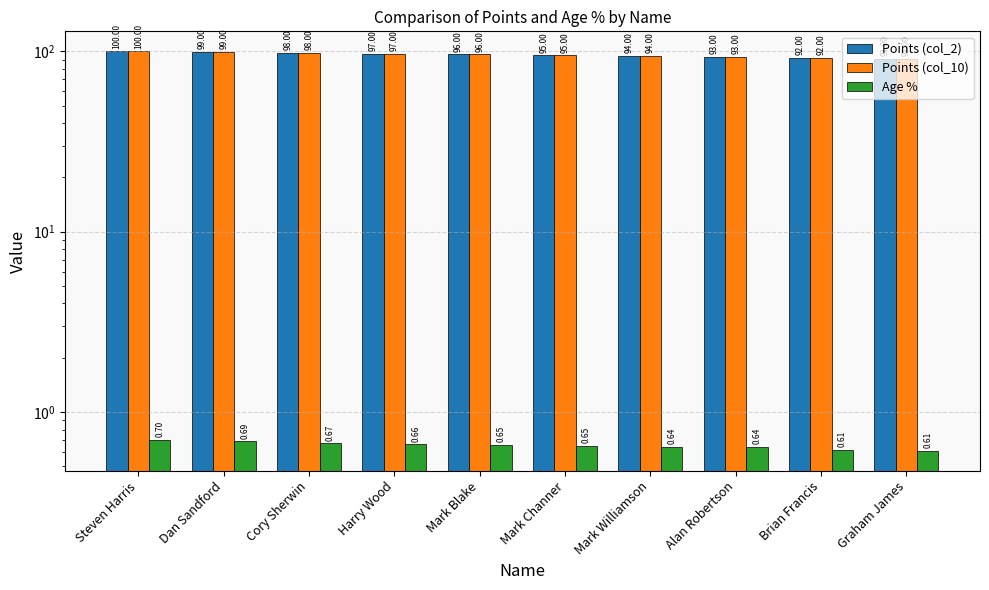

Is it true that Points (col_2) equals 97.0 at Harry Wood?

True